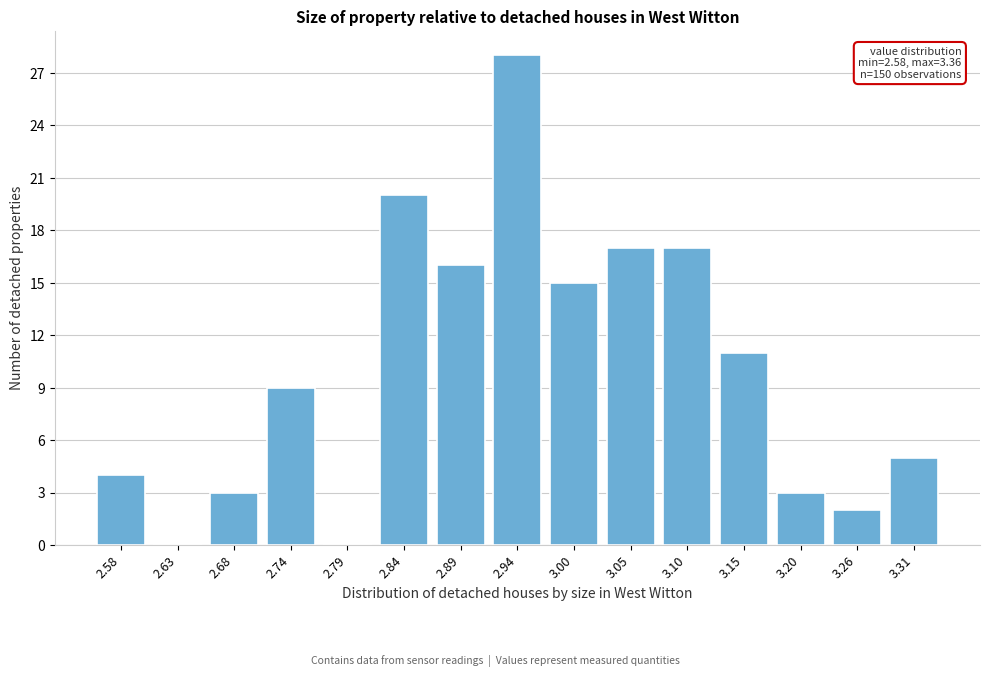

Reading left to right, extract all data points from this chart.

2.58=4	2.63=0	2.68=3	2.74=9	2.79=0	2.84=20	2.89=16	2.94=28	3.00=15	3.05=17	3.10=17	3.15=11	3.20=3	3.26=2	3.31=5